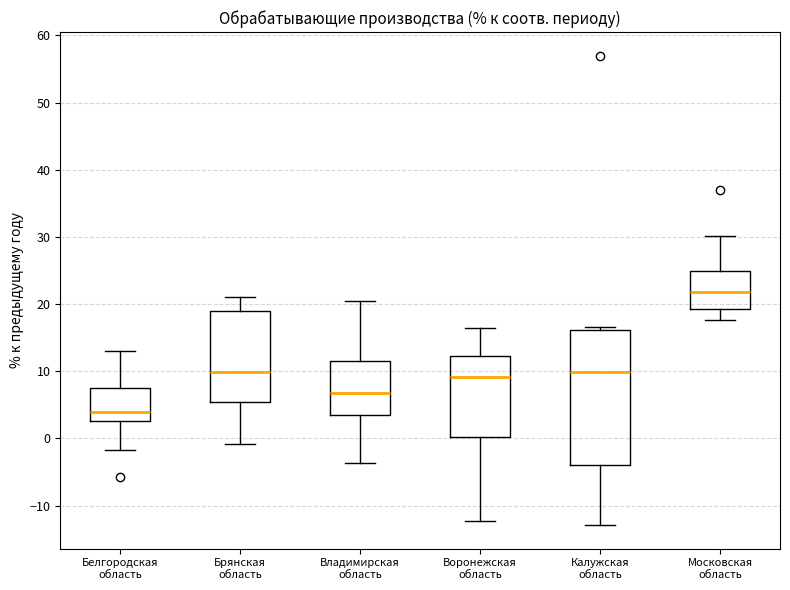

Where is the lower edge of the box for Воронежская область on the y-axis? The values are not printed on the chart, so give them approximately, as read against the axis.

0